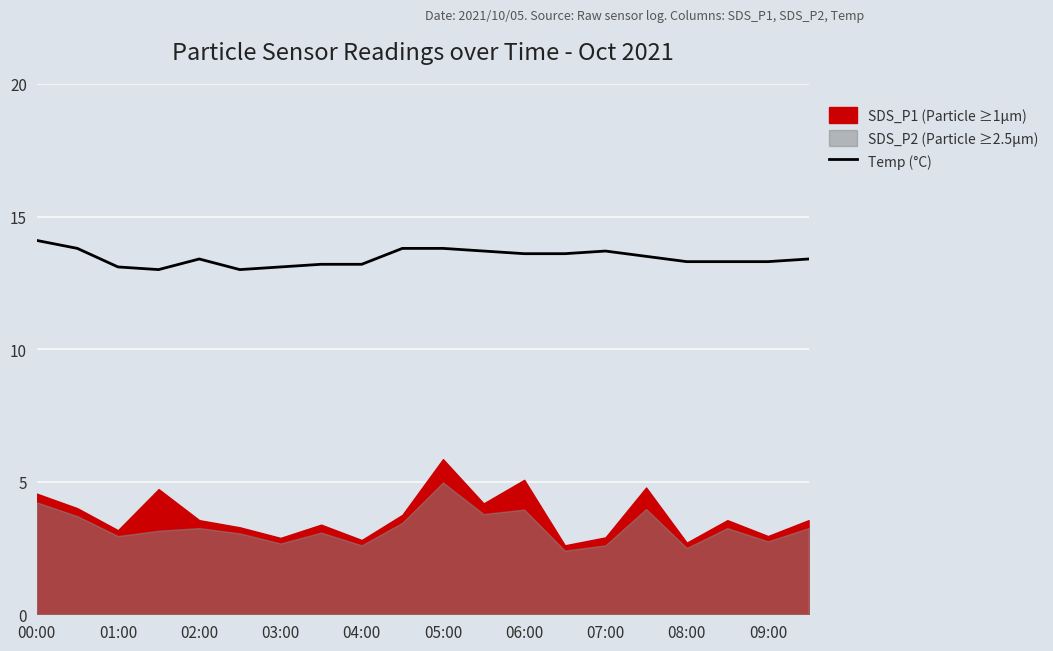

The value of Temp (°C) at 05:00 is 22.3. True or false?

False